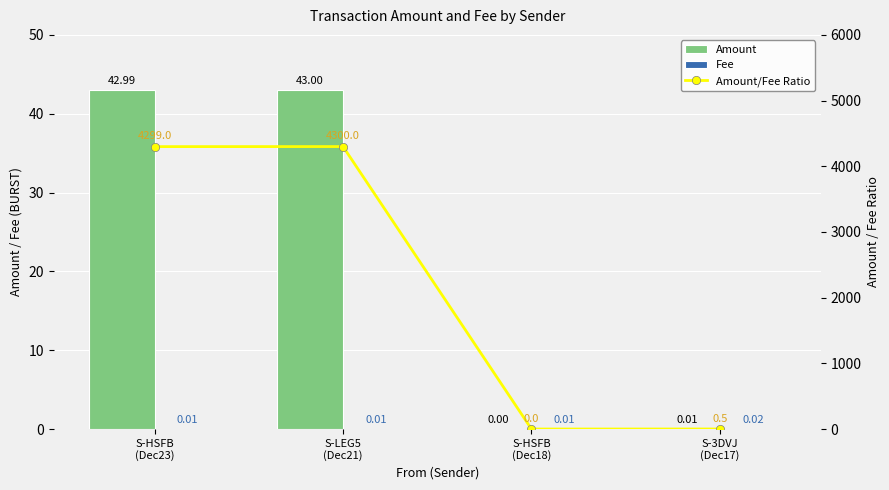

What position from the right is S-HSFB
(Dec23)?

4